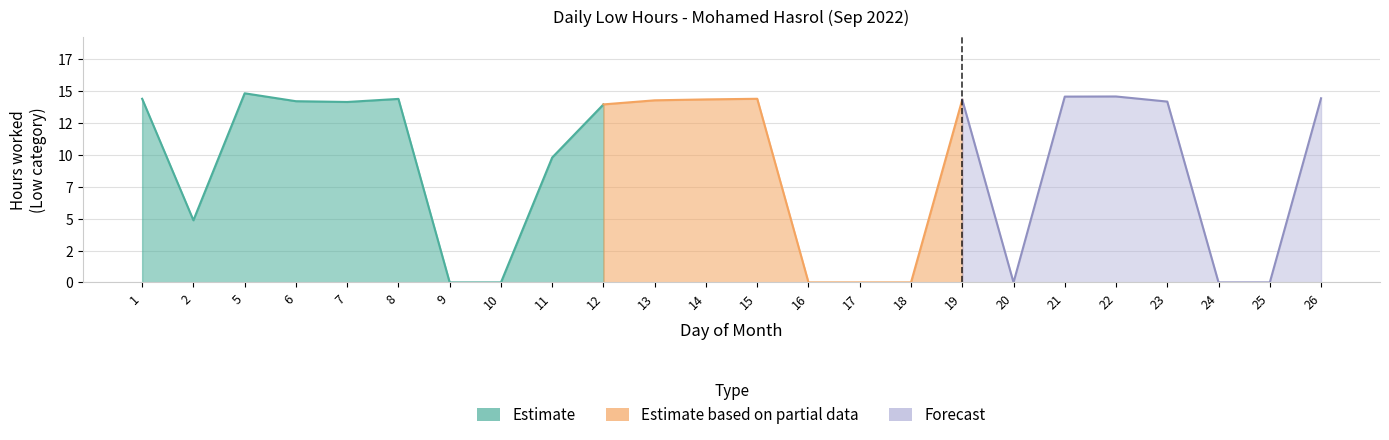

How many data points are less than 14?

11